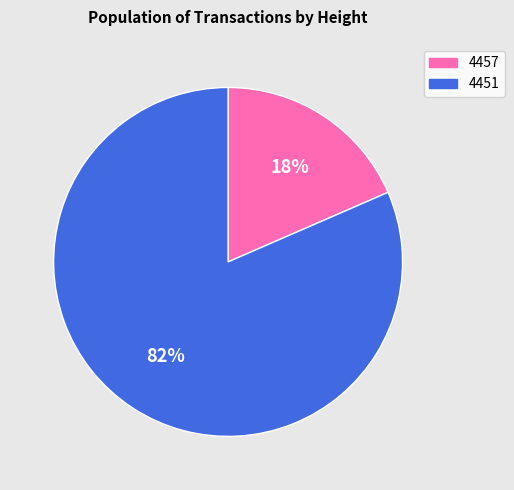

Which category has the smallest portion of the pie?

4457